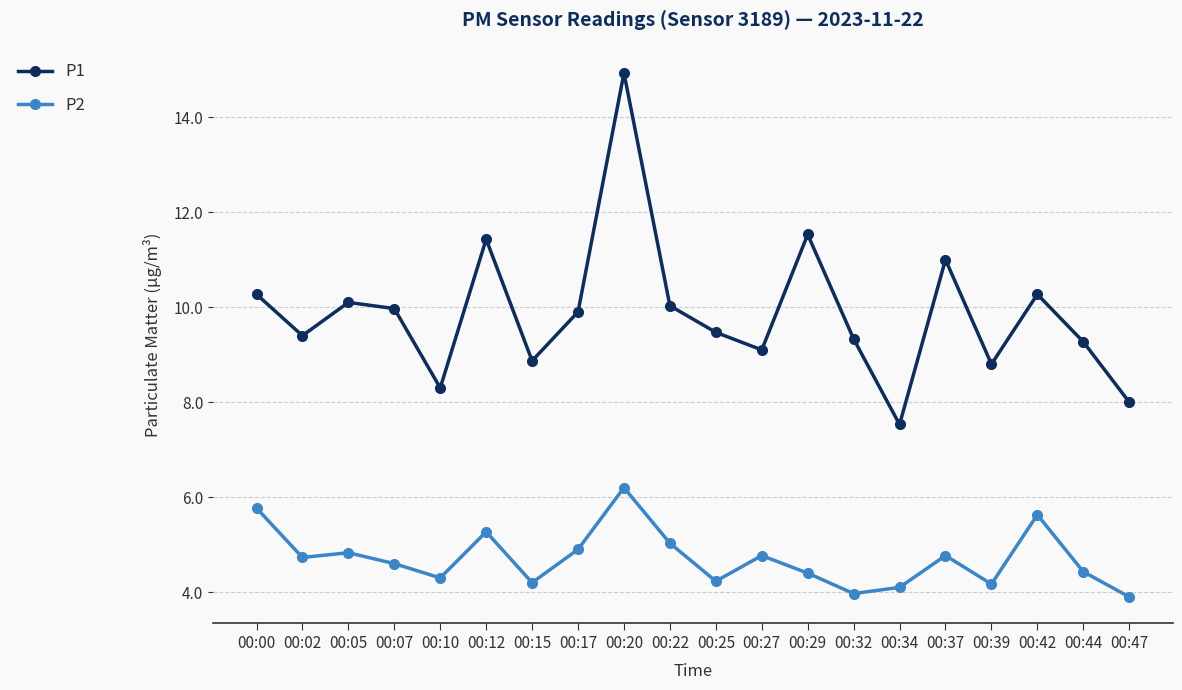

Rank the series by their maximum value, from highest to lowest.

P1, P2